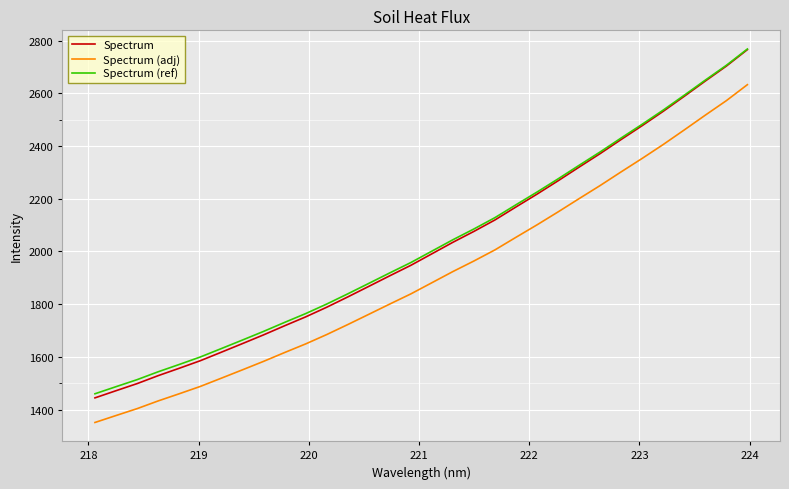

What is the average value of the Spectrum series?

2017.4